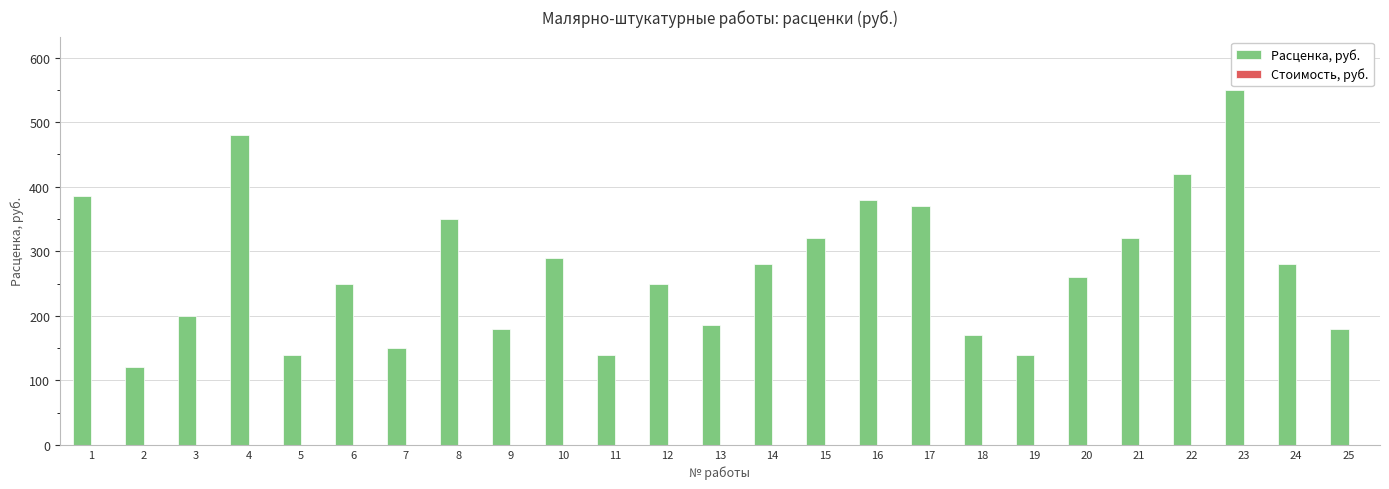

How many bars are there in total?

25